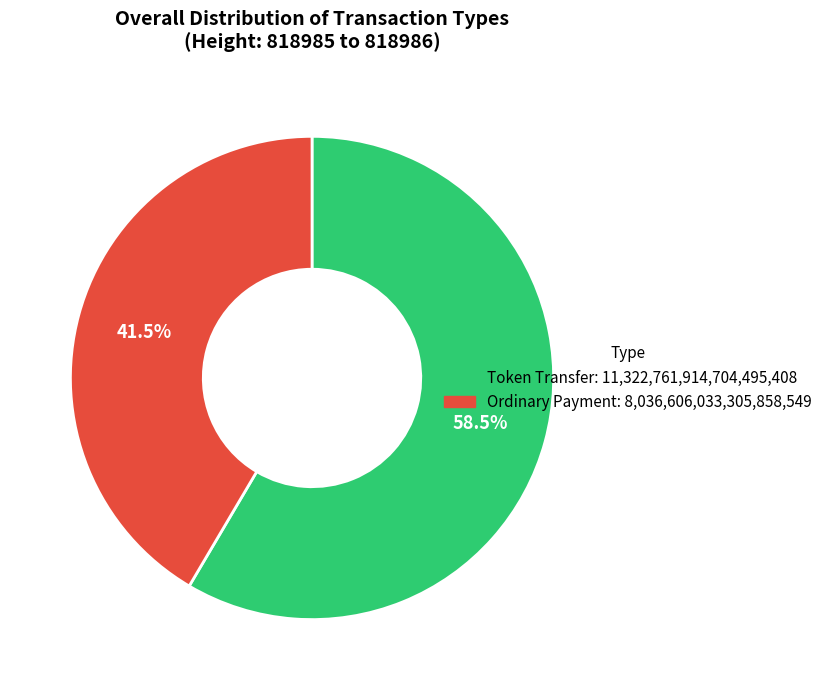

Which has a higher value, Ordinary Payment or Token Transfer?

Token Transfer